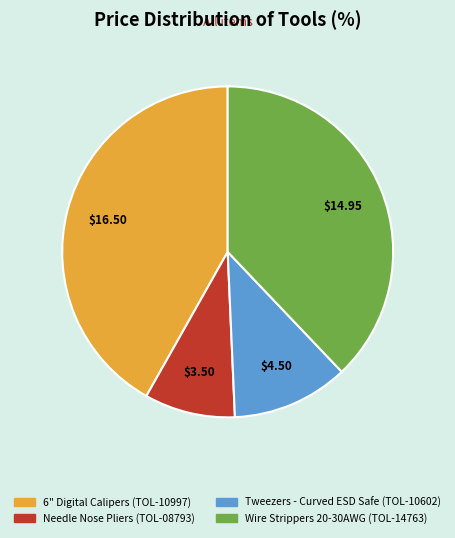

The Wire Strippers 20-30AWG (TOL-14763) slice represents 31% of the pie. True or false?

False